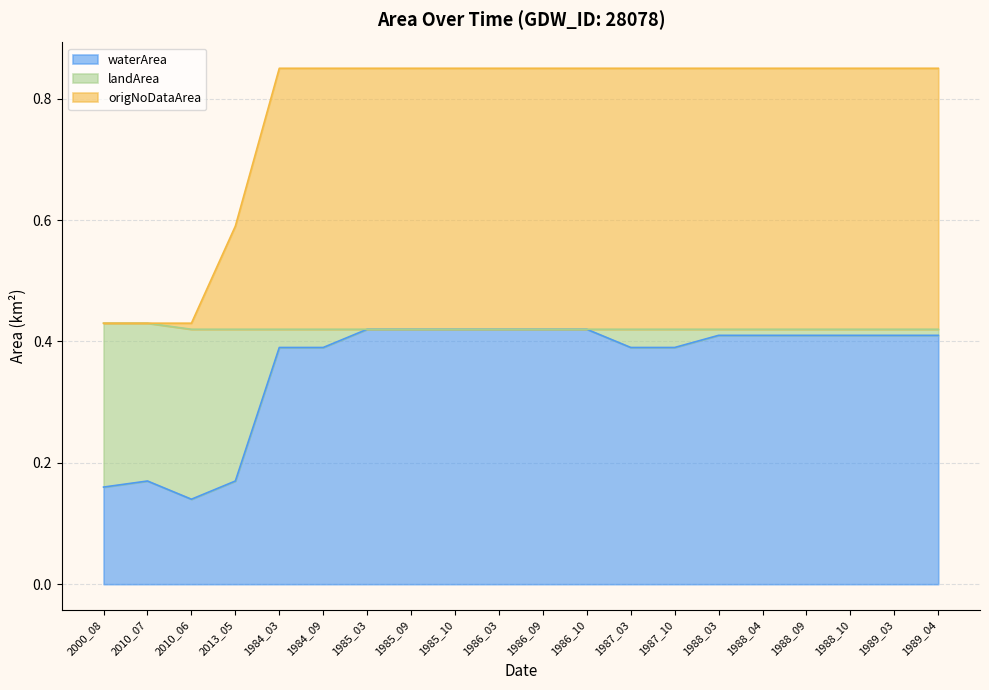

Is it true that waterArea equals 0.4 at 1988_04?

True